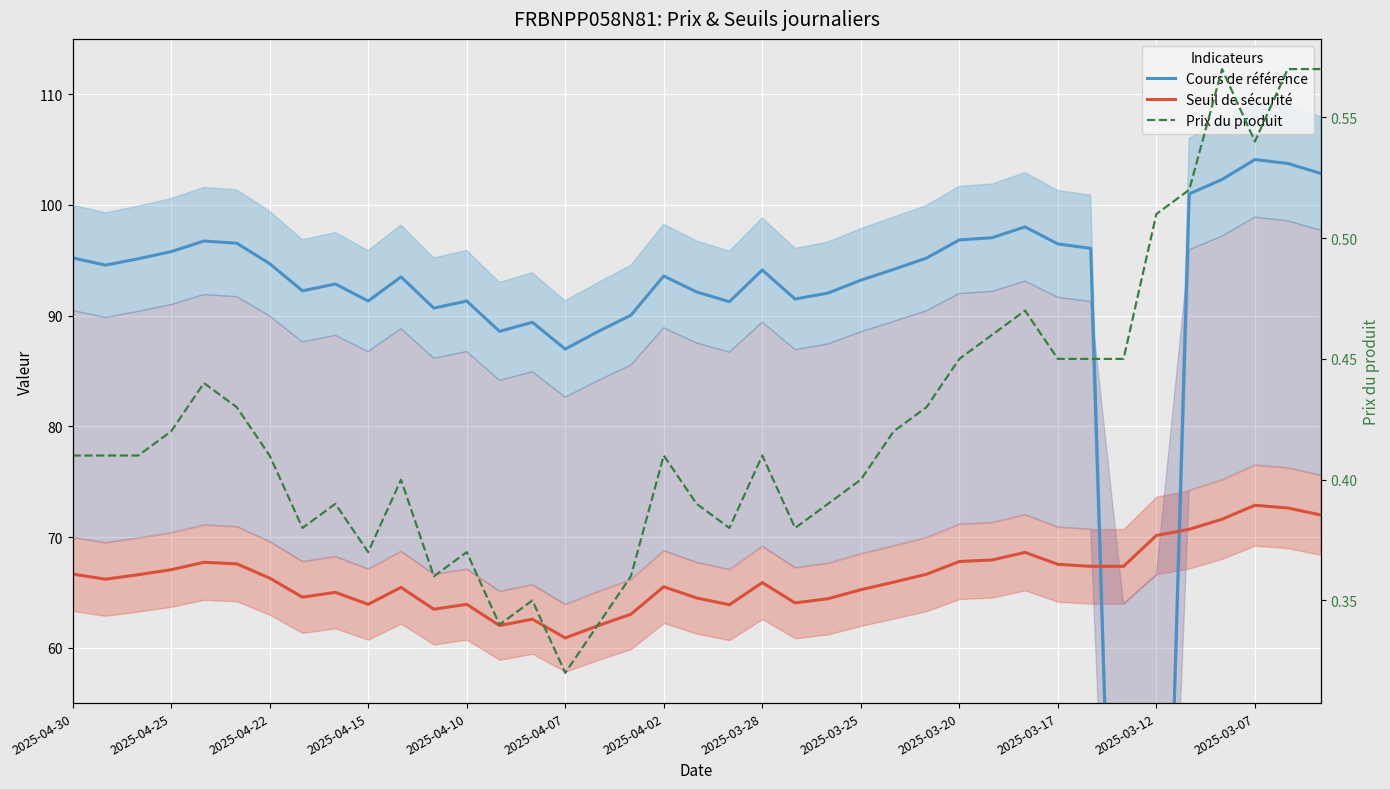

Where is Prix du produit nearest to the value 0?

2025-04-07